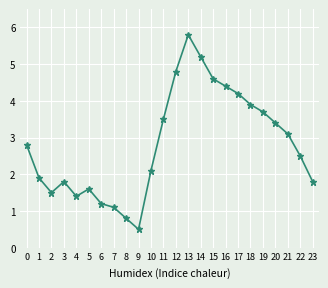

What is the smallest value displayed?

0.5